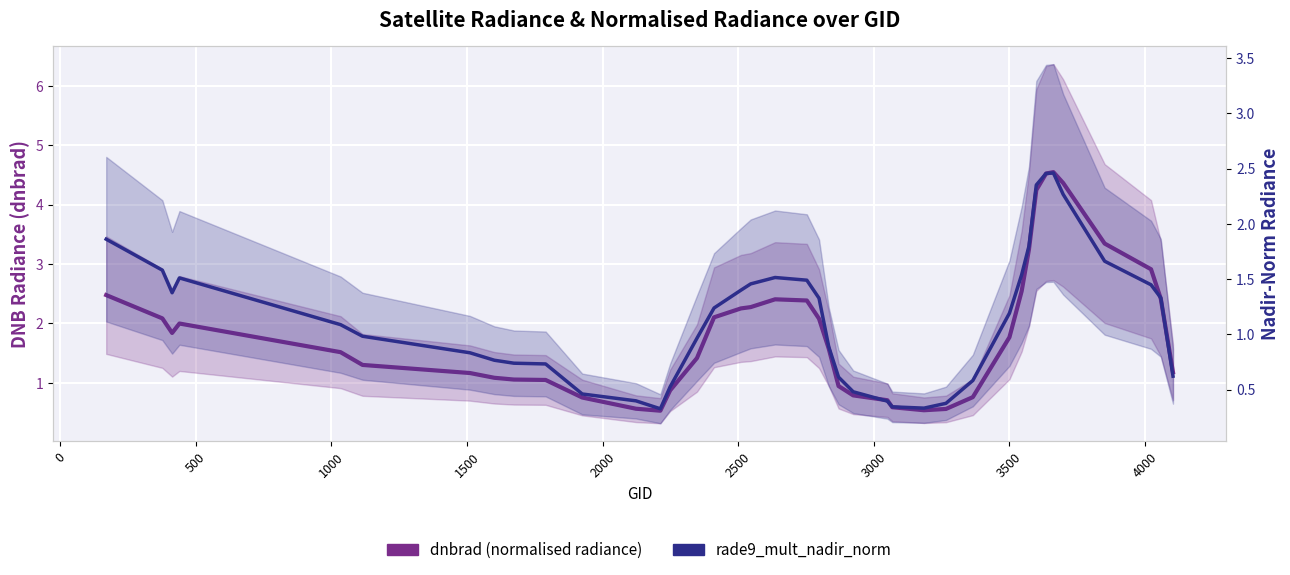

What is the value of the rade9_mult_nadir_norm point at the 29th from the left?

0.6